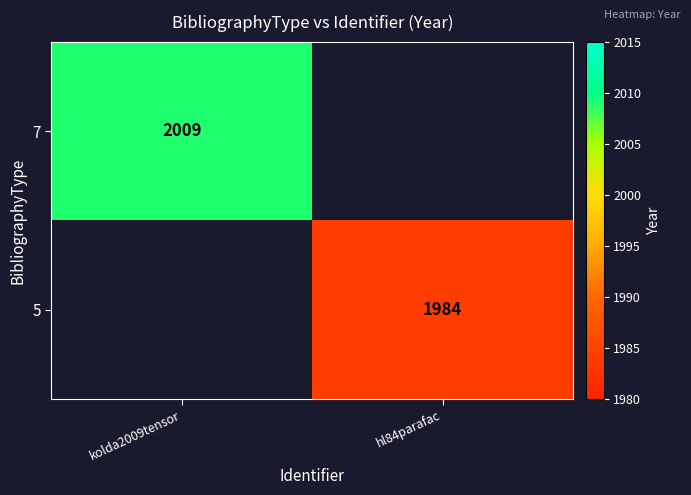

At which category does the chart reach its minimum across all series?

hl84parafac